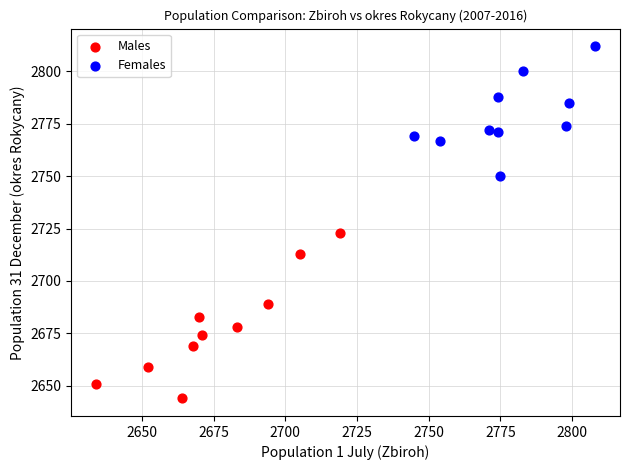

Which series has the largest Y range (max minus min)?

Males